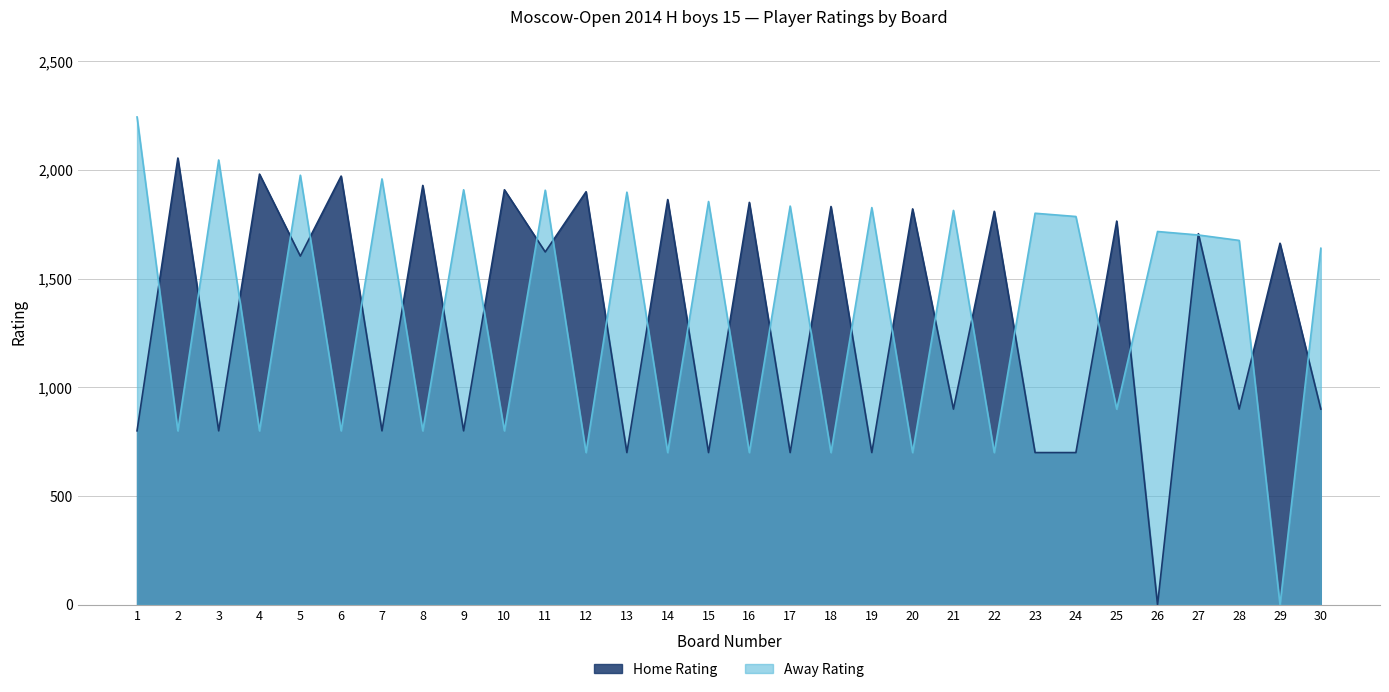

Is the value of Away Rating at 6 greater than the value of Home Rating at 8?

No